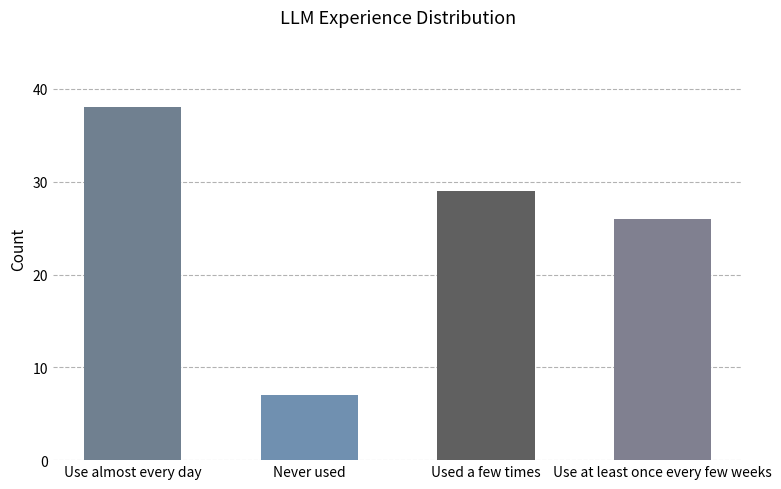

List the labels in order of value, smallest first.

Never used, Use at least once every few weeks, Used a few times, Use almost every day